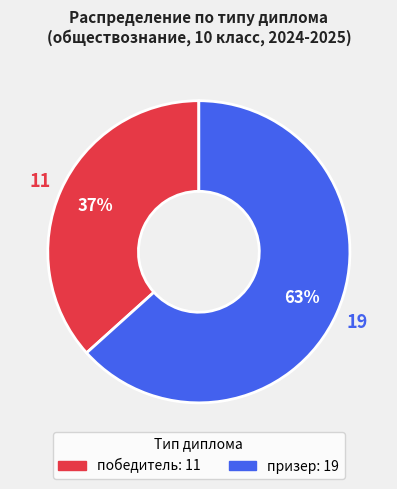

Which has a higher value, победитель or призер?

призер